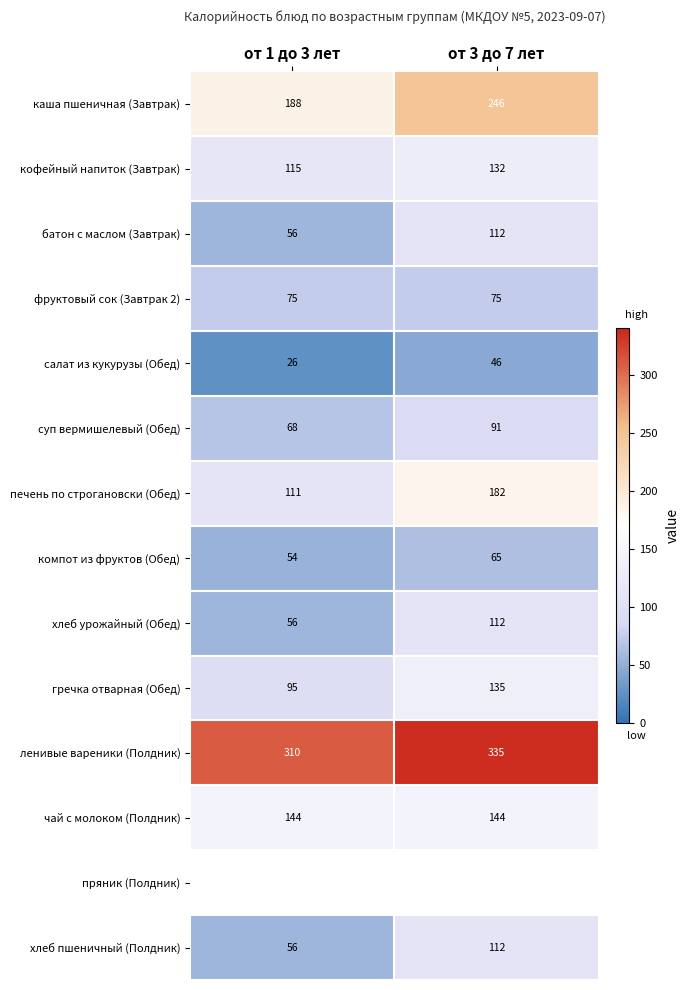

At which label does печень по строгановски (Обед) reach its minimum?

от 1 до 3 лет